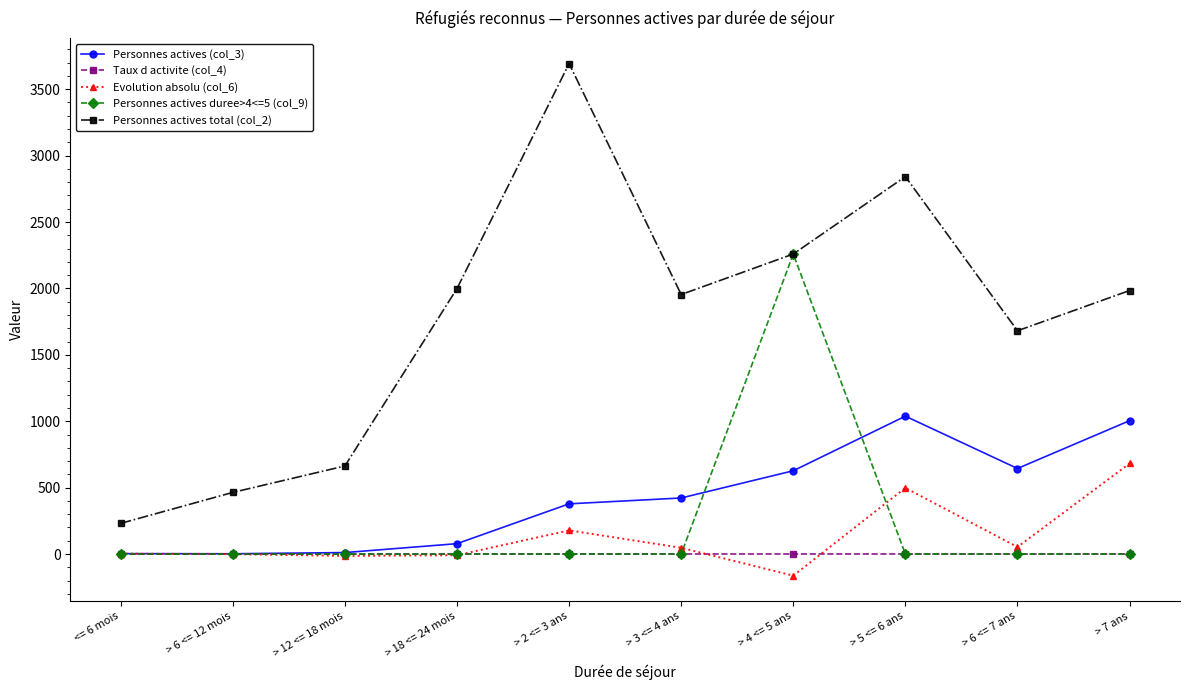

Which series has the largest total across all categories?

Personnes actives total (col_2)